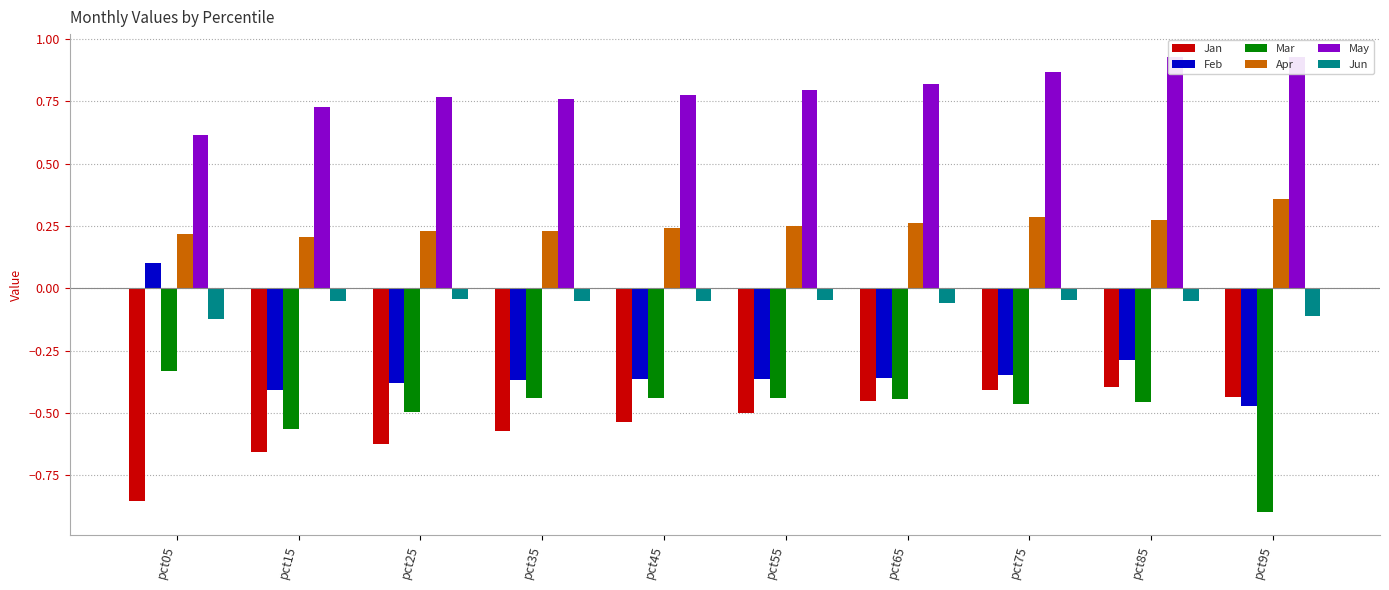

How many series are shown in this chart?

6